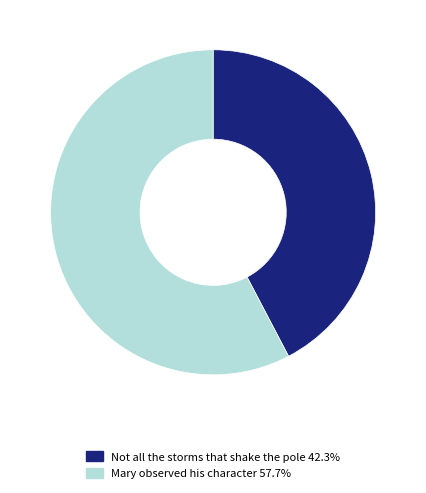

Rank the categories by value from highest to lowest.

Mary observed his character, Not all the storms that shake the pole